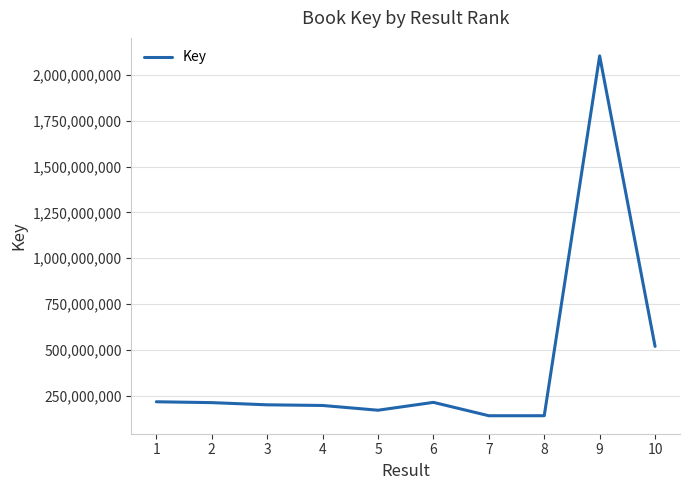

True or false: the data shows 196954772 at 4.

True